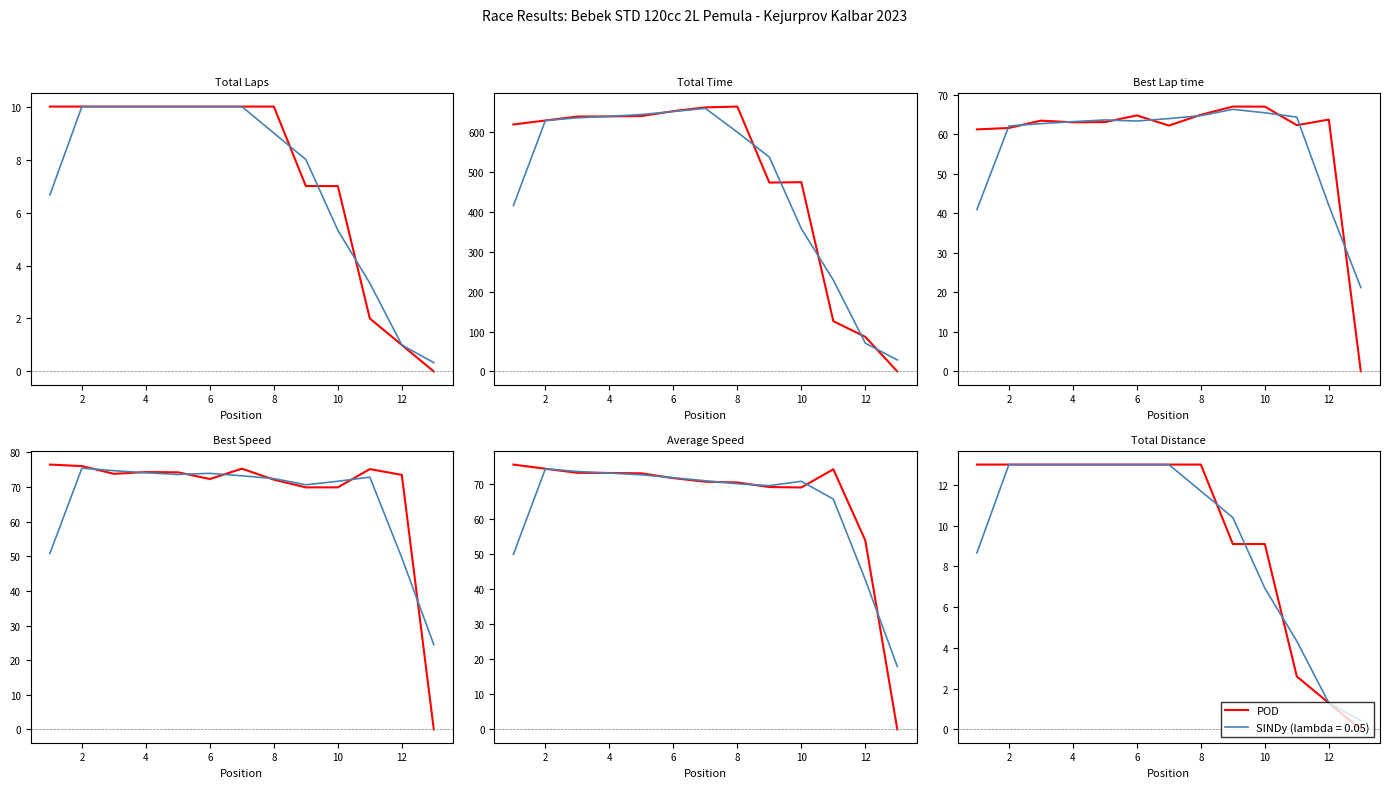

What is the difference between the maximum and minimum values?

13.0